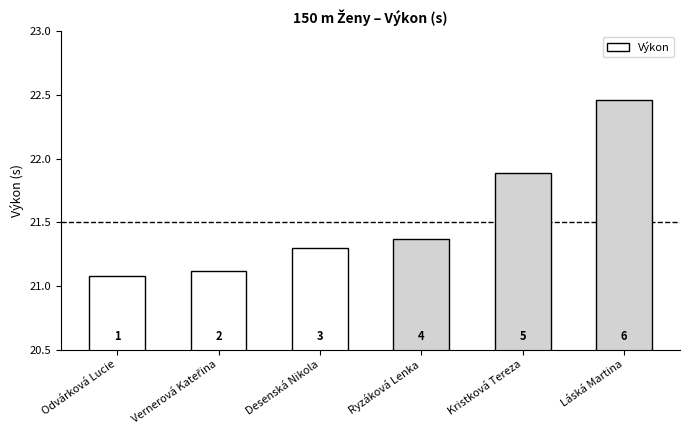

How many bars are there in total?

6